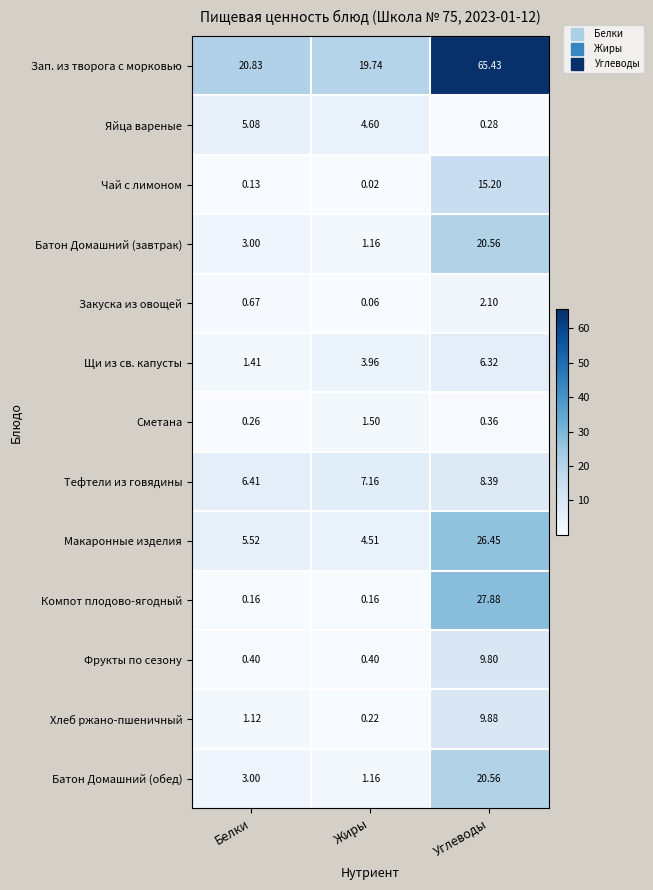

Rank the categories by Батон Домашний (завтрак) value from lowest to highest.

Жиры, Белки, Углеводы